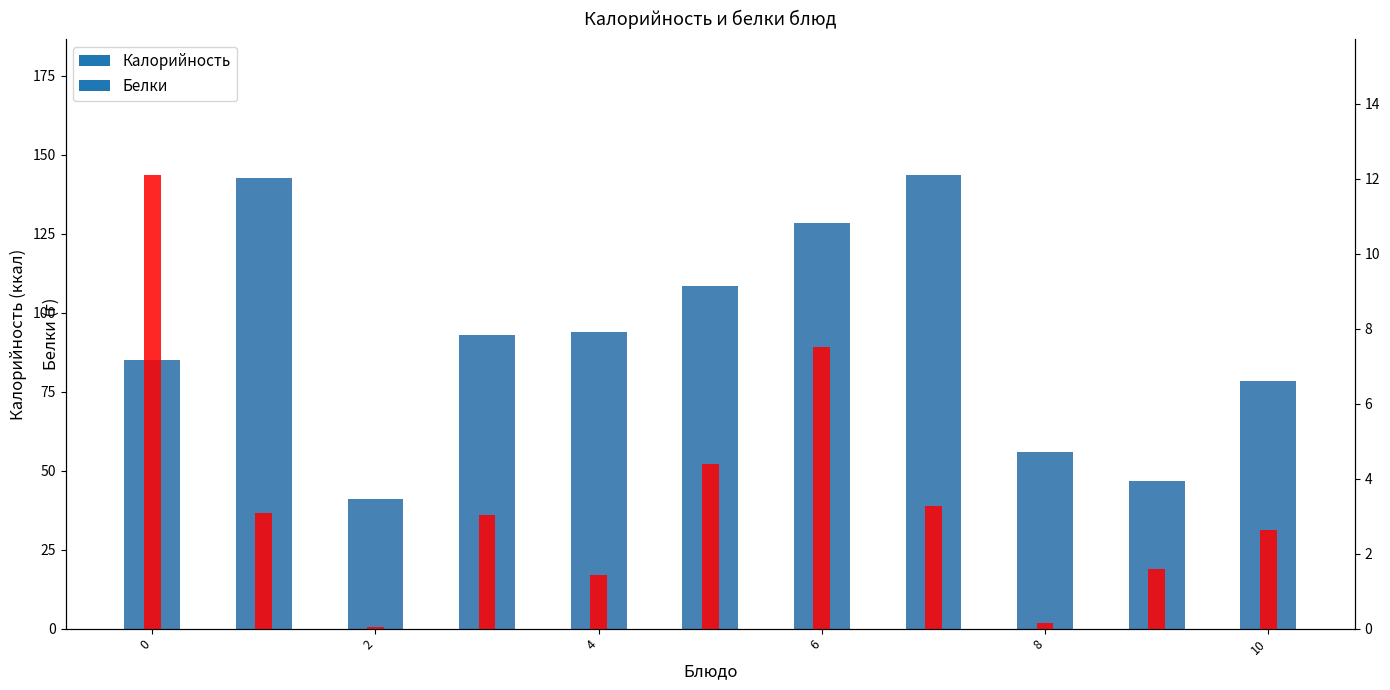

What is the minimum value shown in the chart?

40.9